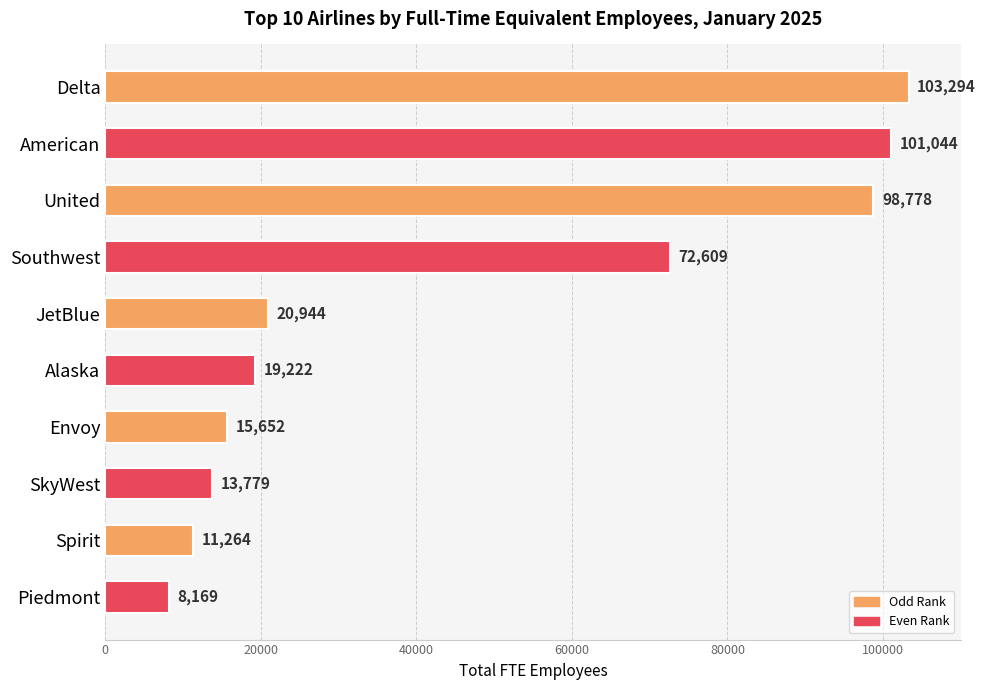

Are the bars horizontal?

Yes